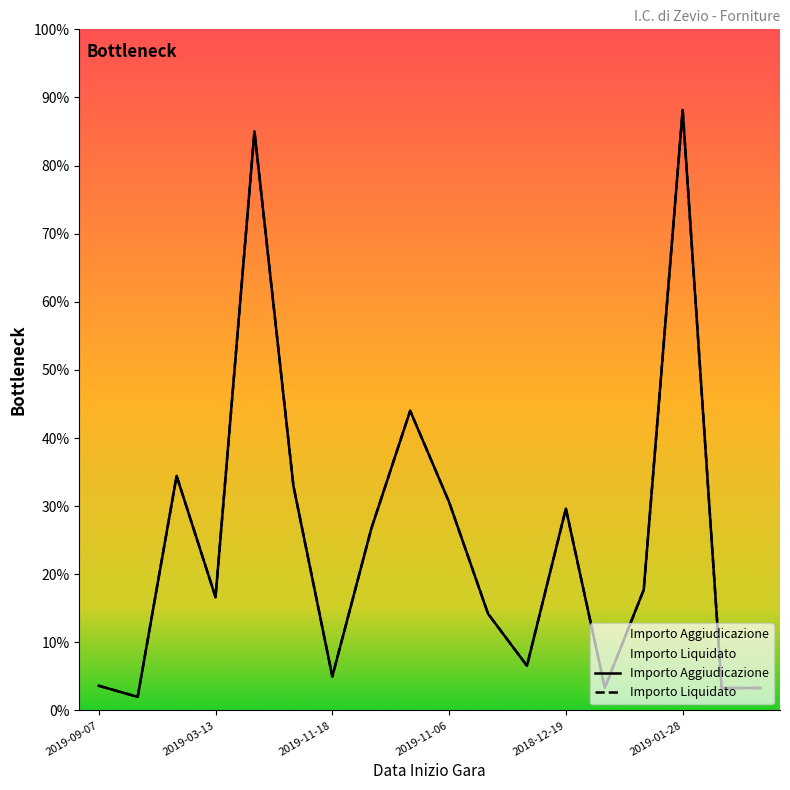

Which series has the largest total across all categories?

Importo Aggiudicazione